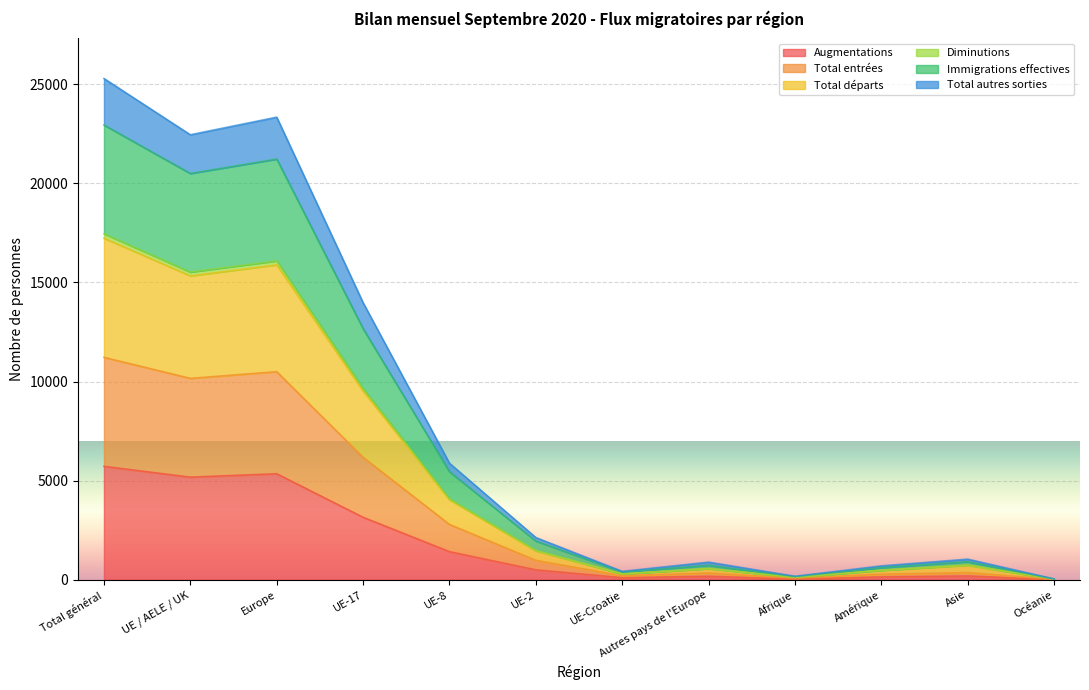

The Augmentations series shows 1107 at UE / AELE / UK. True or false?

False